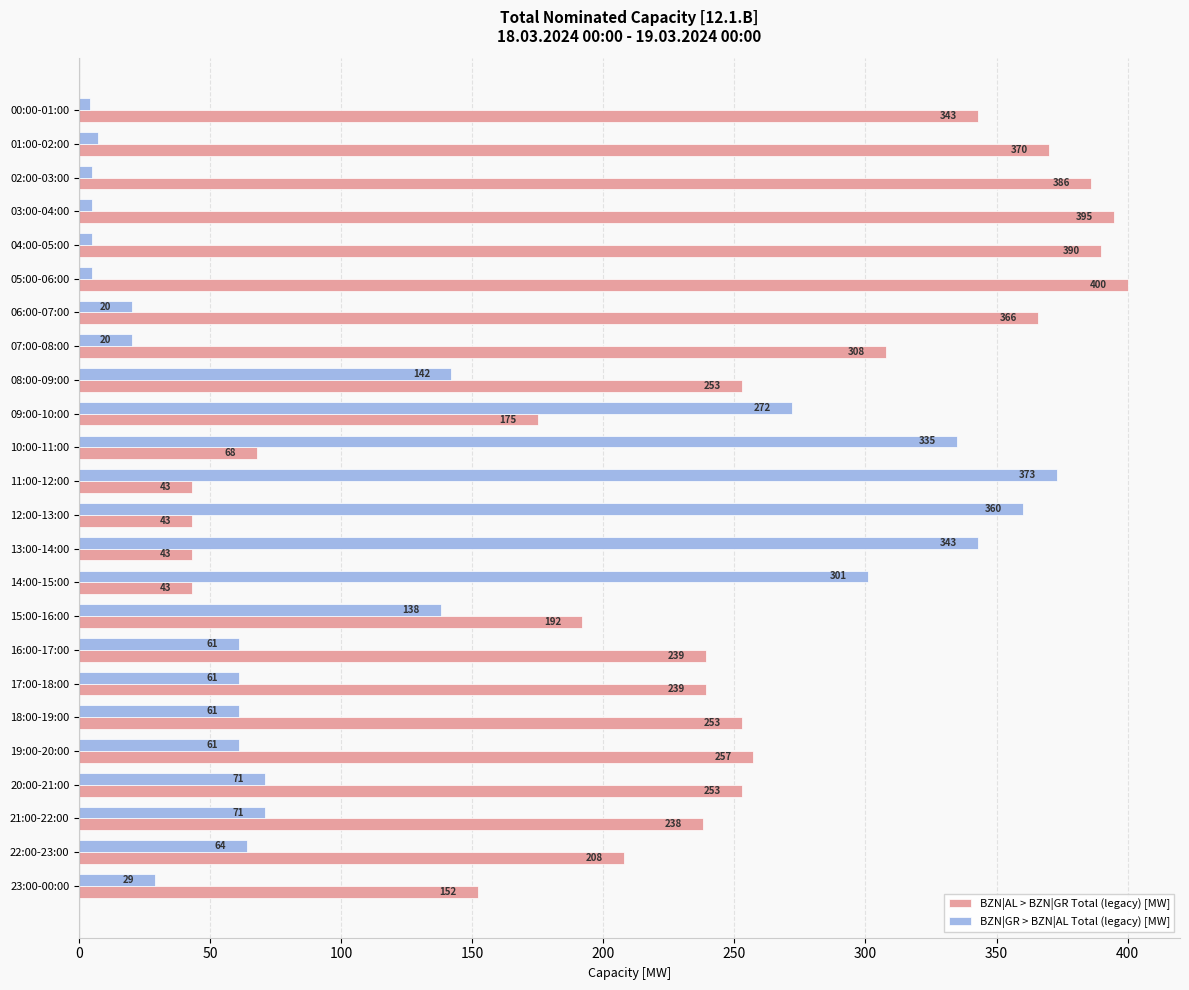

What is the average value of the BZN|AL > BZN|GR Total (legacy) [MW] series?

236